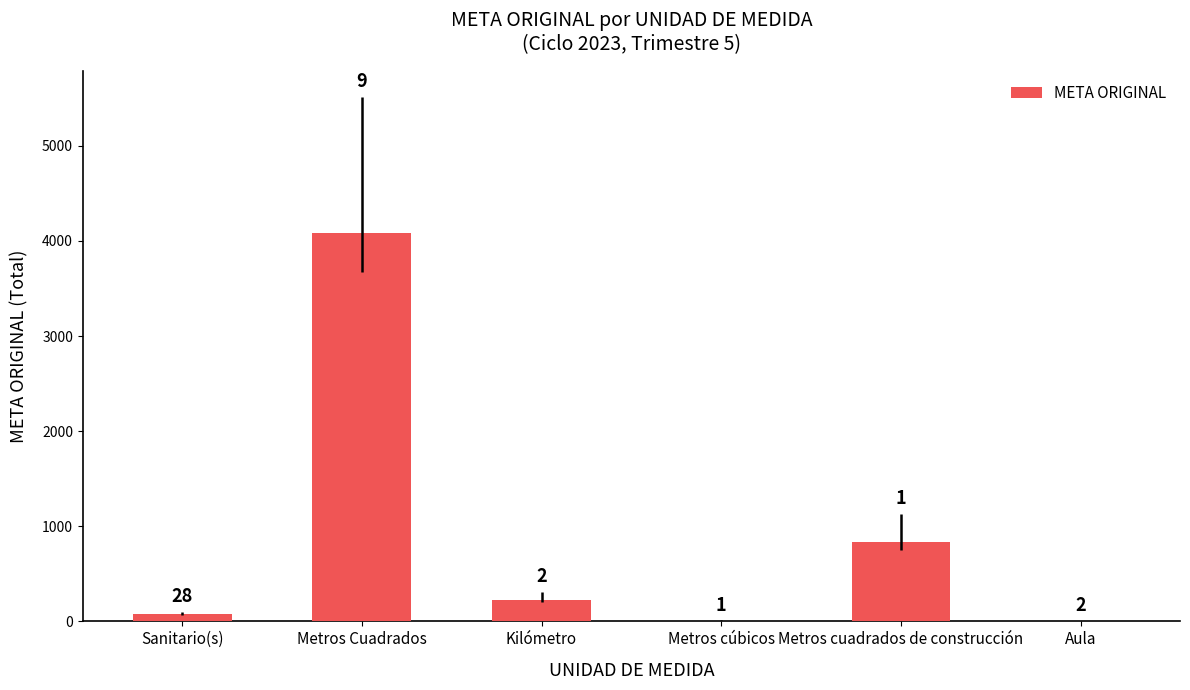

Read the value at Metros Cuadrados.

4082